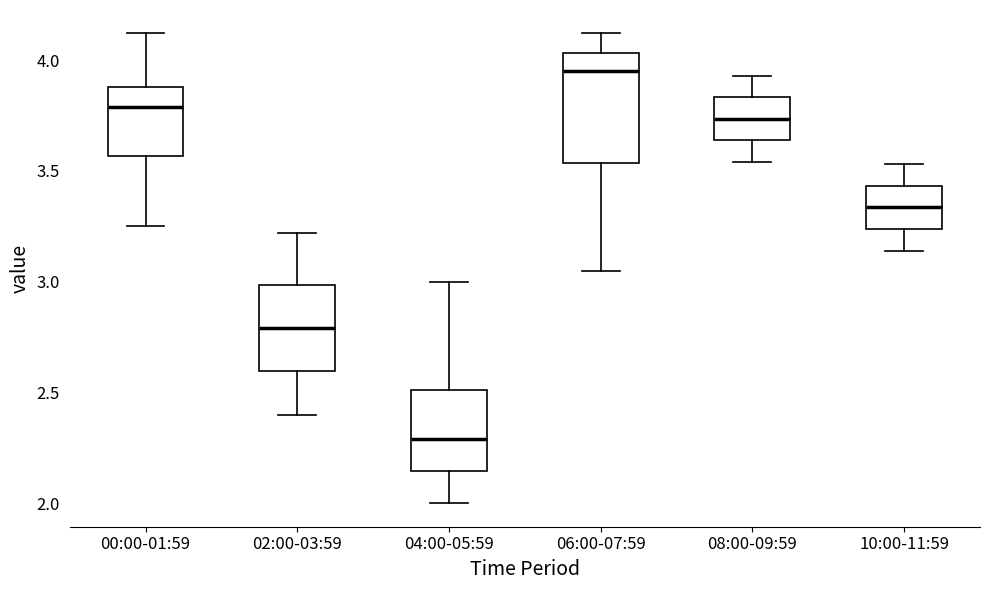

Where does the upper whisker of the box for 10:00-11:59 end on the y-axis? The values are not printed on the chart, so give them approximately, as read against the axis.

3.55